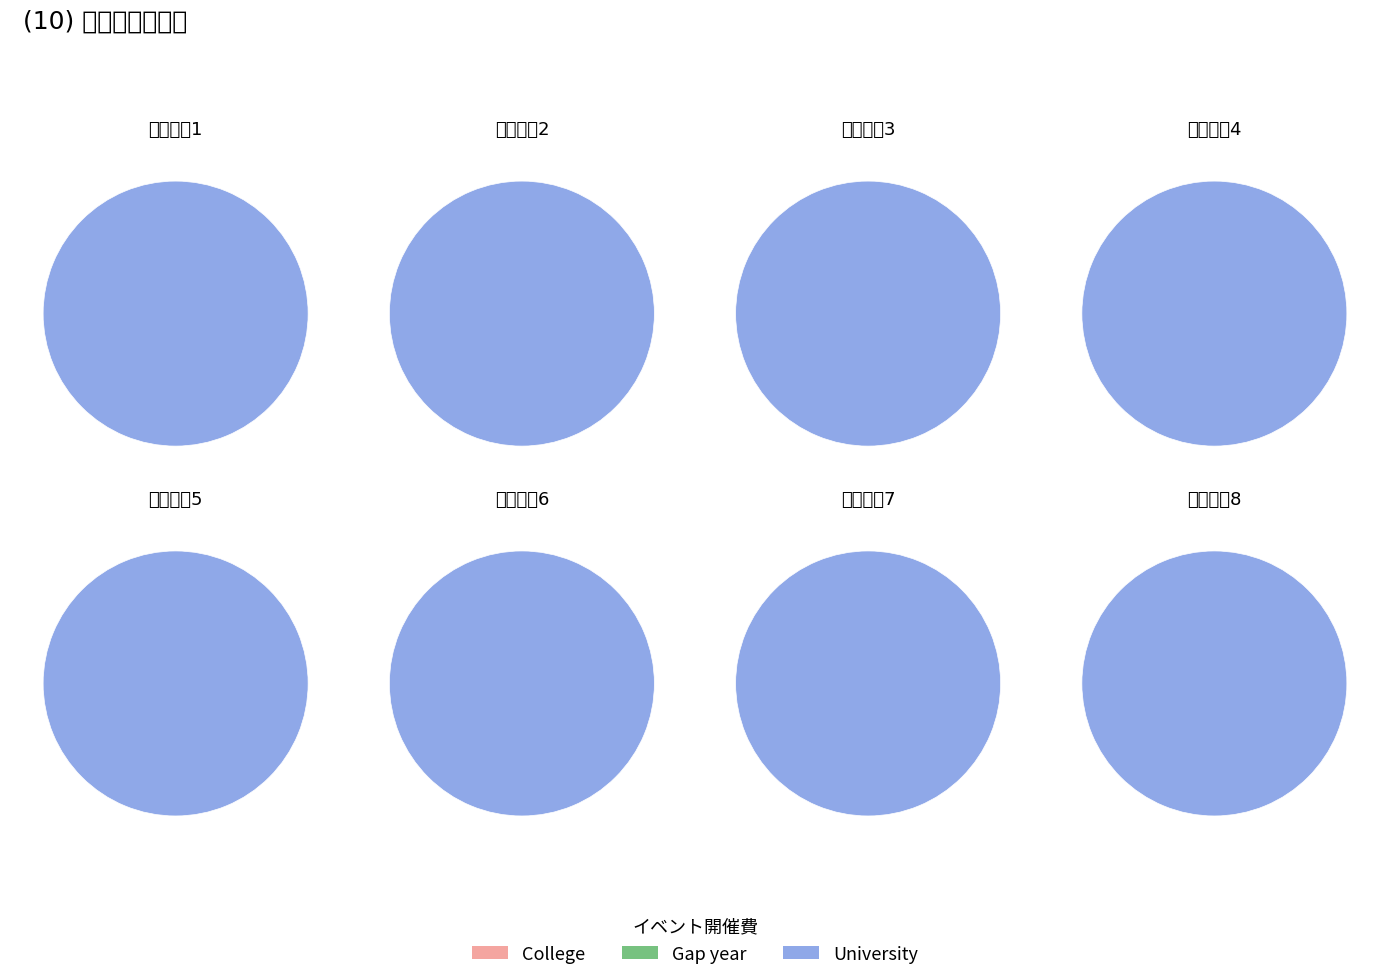

Rank the categories by University value from highest to lowest.

0, 1, 2, 3, 4, 5, 6, 7